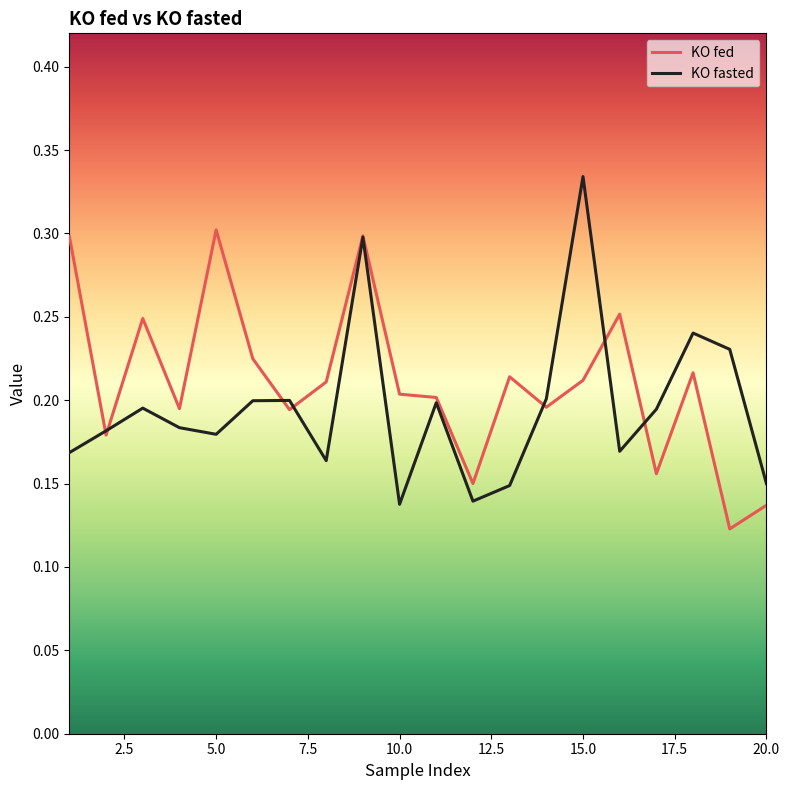

Which series has the largest total across all categories?

KO fed